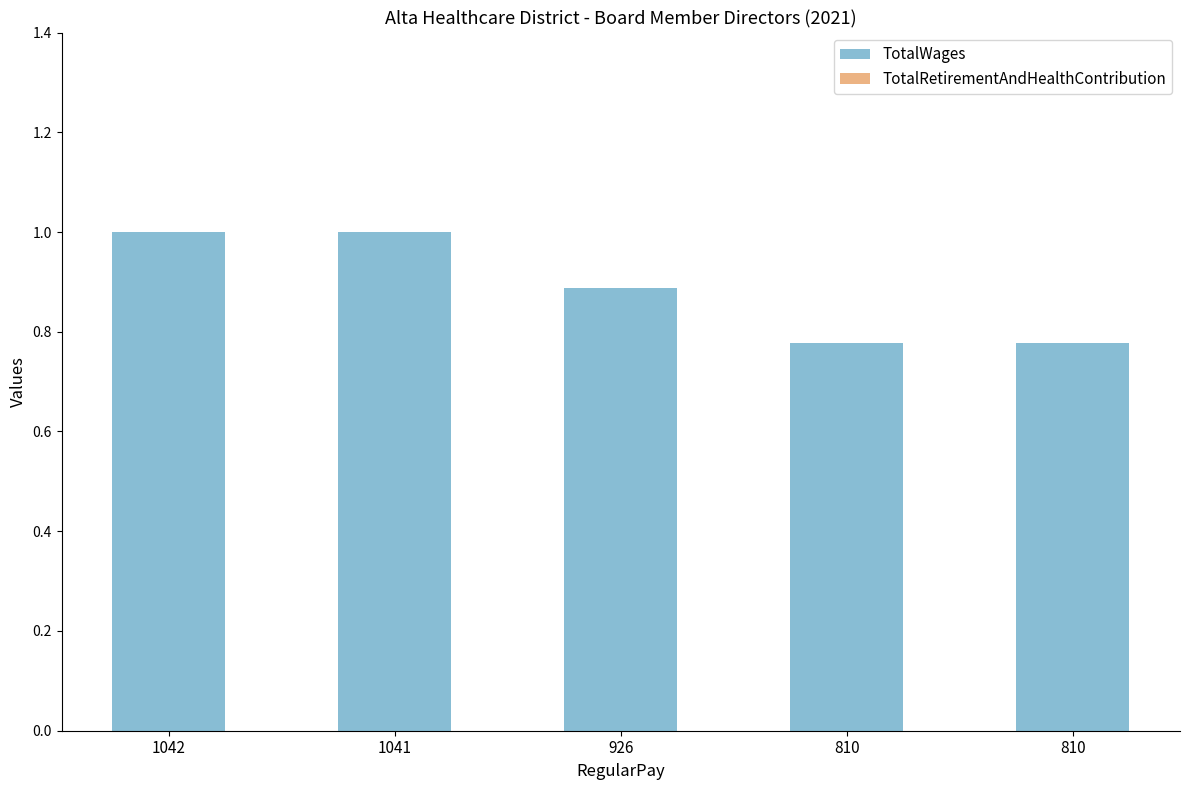

Are the bars horizontal?

No